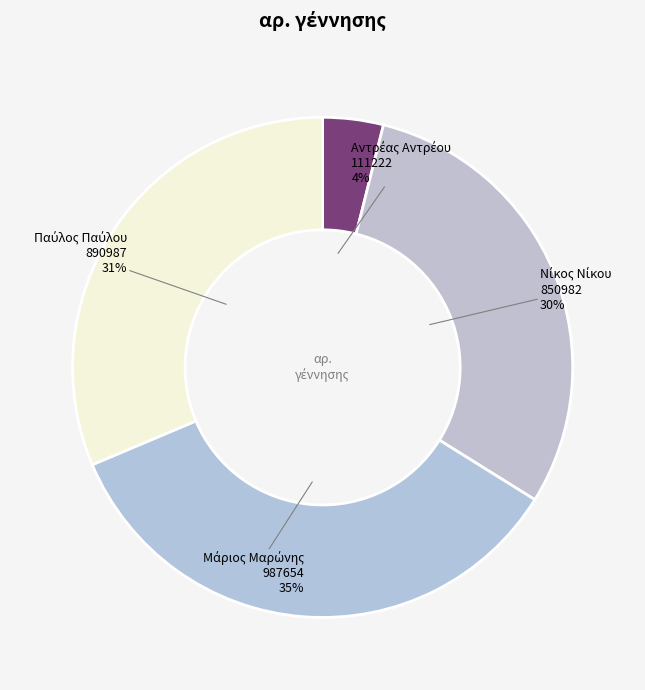

Is there any slice that represents more than half of the pie?

No